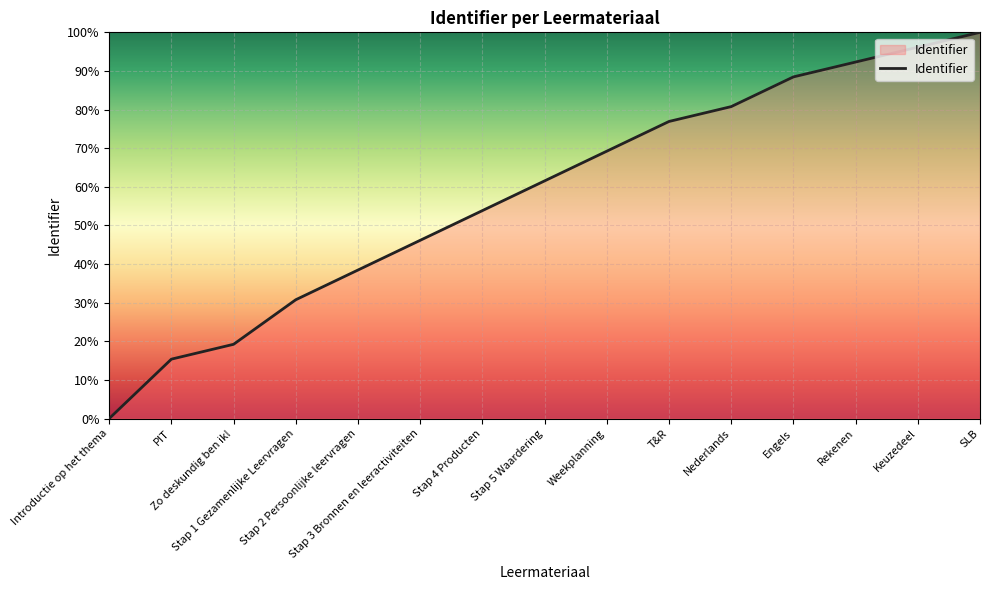

Which label corresponds to the largest value in the chart?

SLB